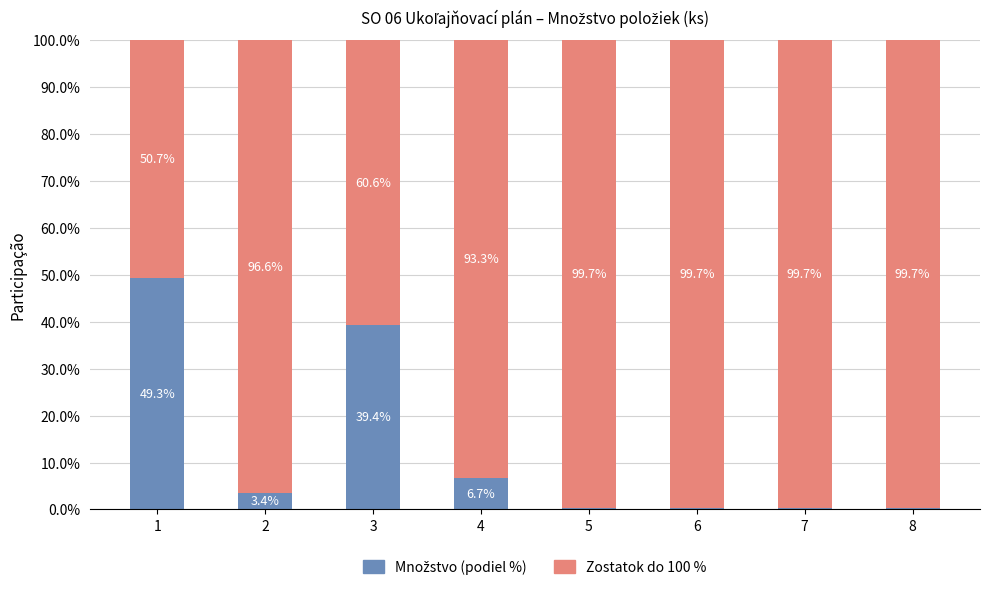

What is the difference between the second highest and minimum values in the Množstvo (podiel %) series?

39.1